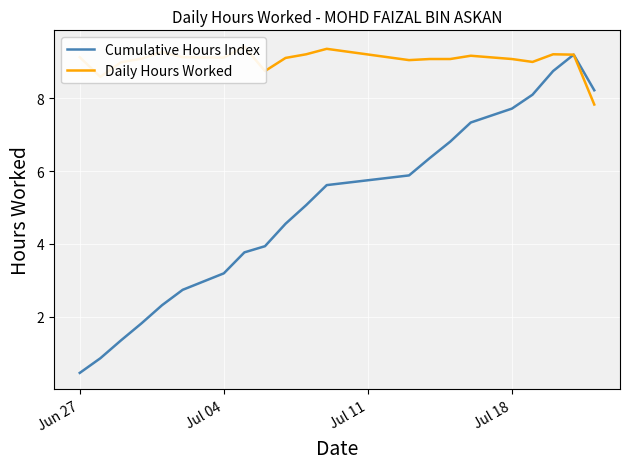

What is the maximum value shown in the chart?

9.4